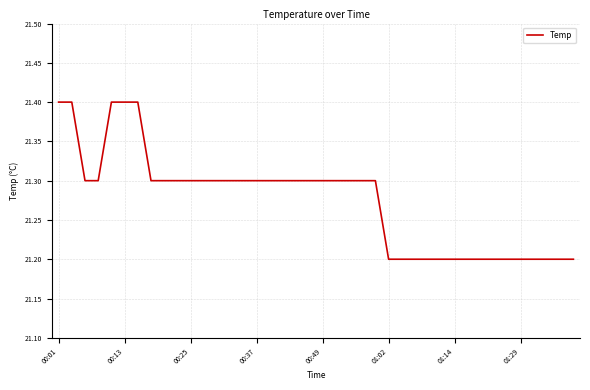

What is the maximum value shown in the chart?

21.4